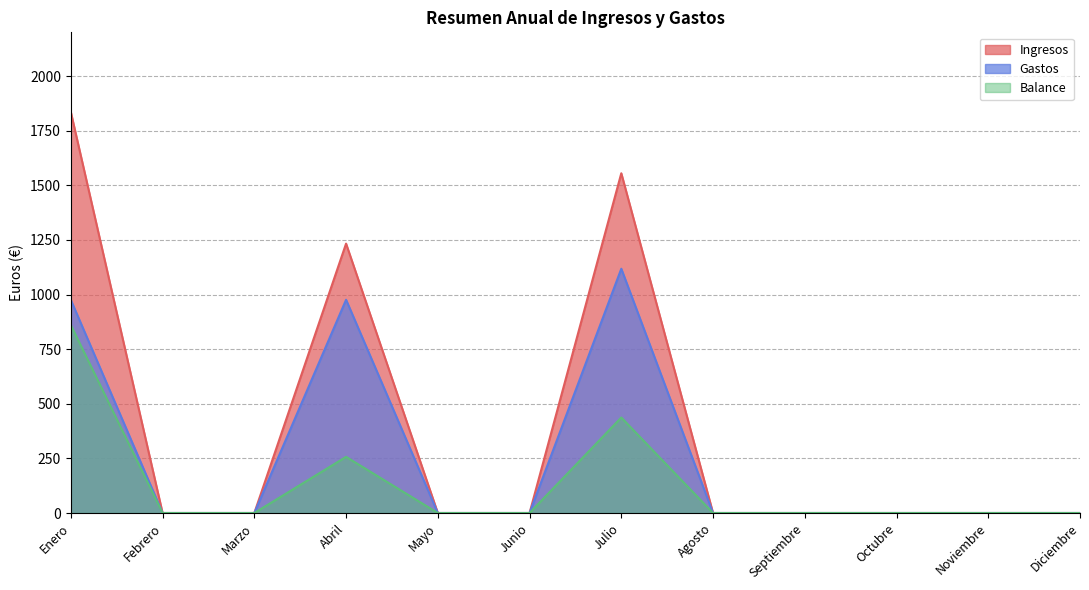

How many Ingresos values are between 0 and 1233?

10